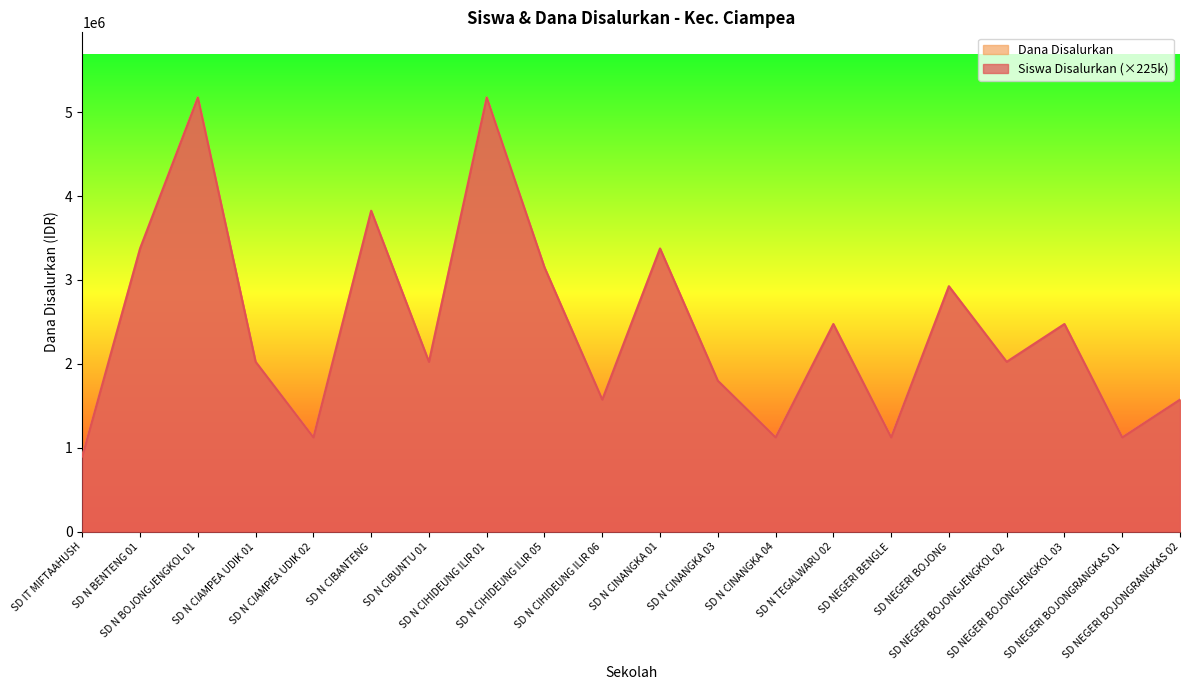

In Siswa Disalurkan, how many points are lower than both neighbors (excluding endpoints)?

7